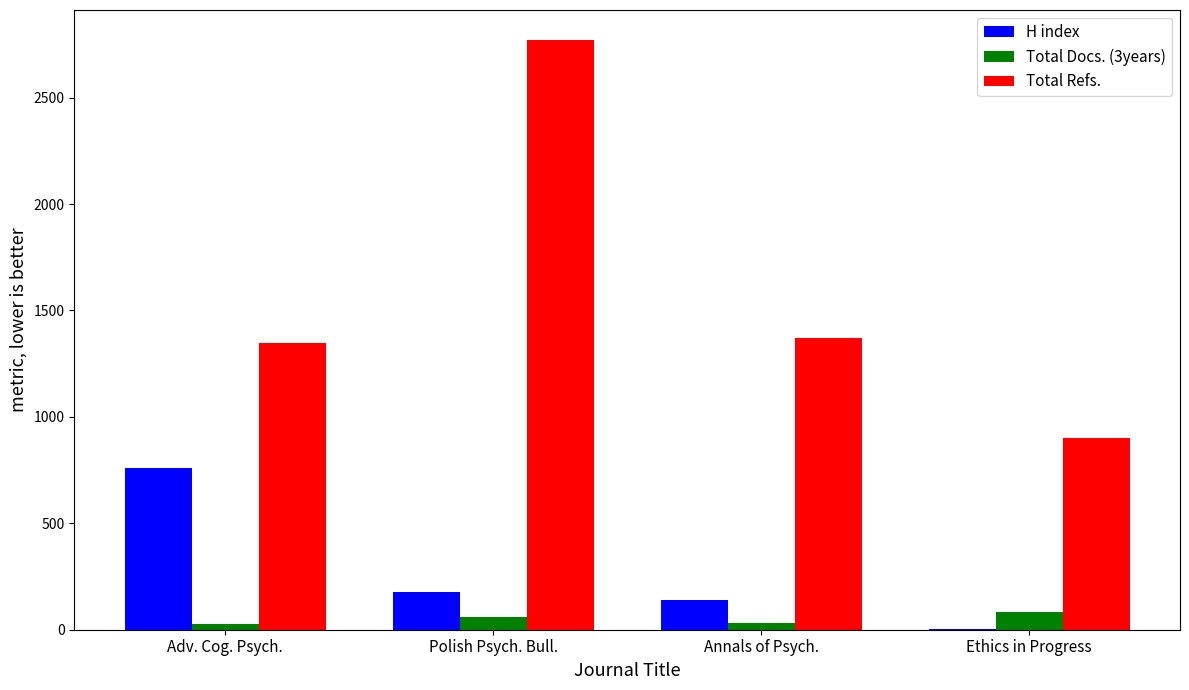

At which category is the sum across all series the highest?

Polish Psych. Bull.